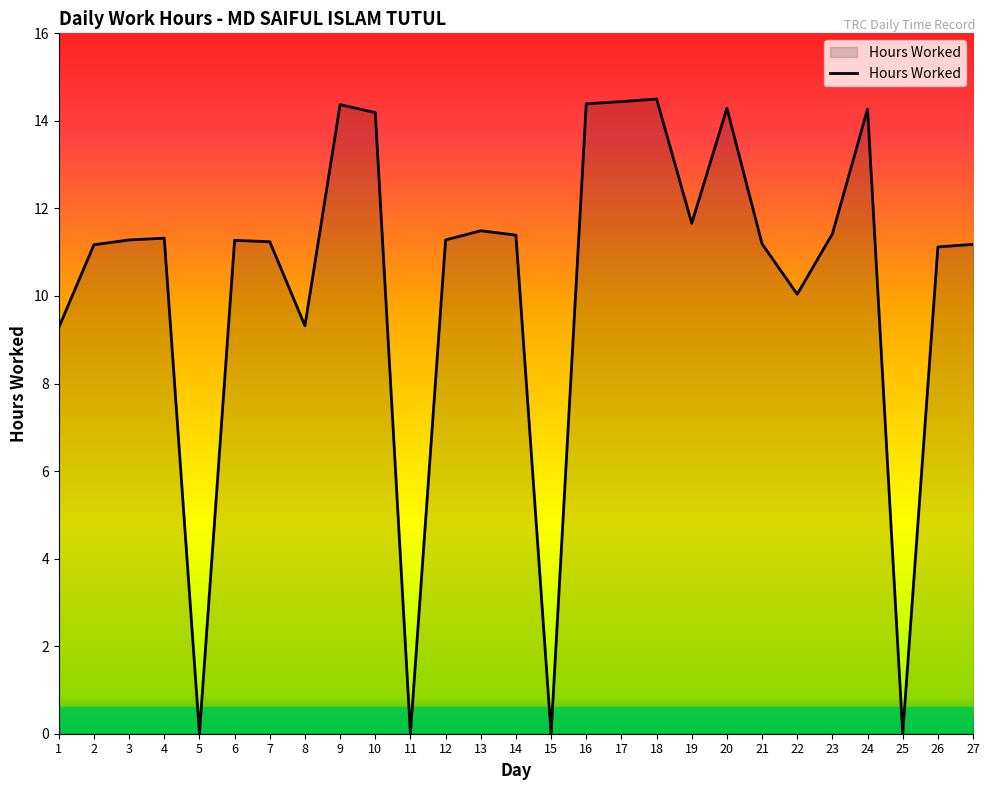

What is the difference between the maximum and minimum values?

14.5